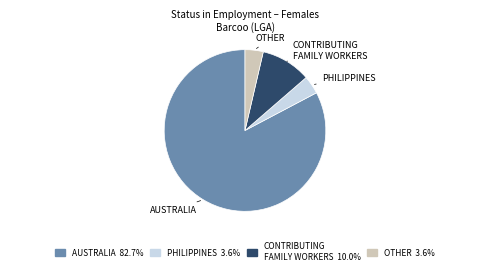

To the nearest percent, what is the average slice percentage?

25%